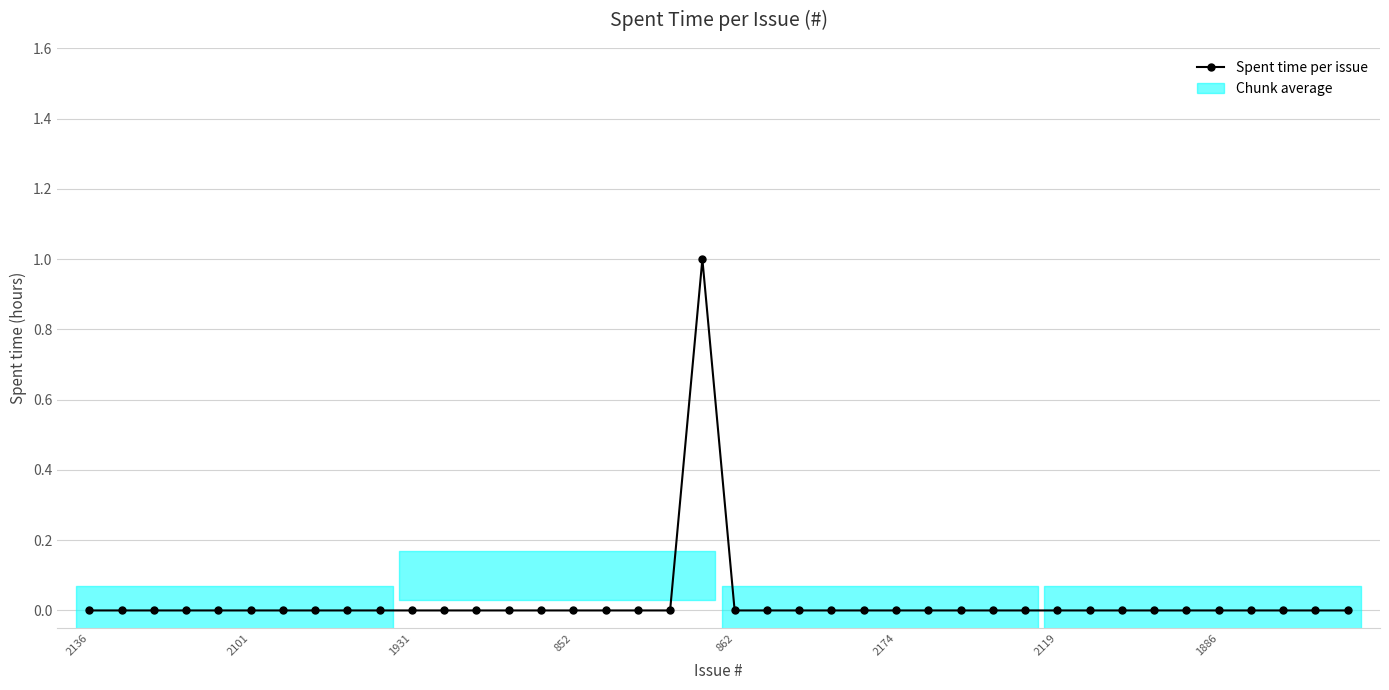

How many positive values are there?

1